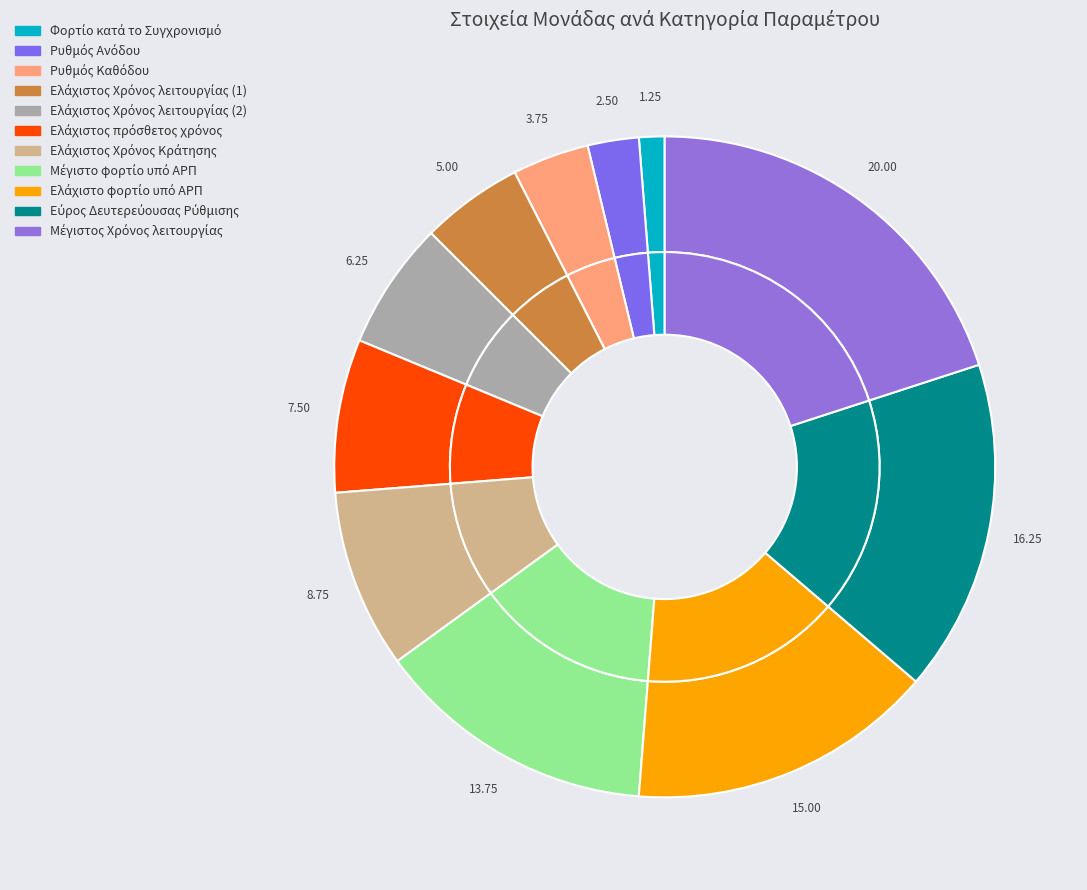

Rank the categories by value from lowest to highest.

Φορτίο κατά το Συγχρονισμό, Ρυθμός Ανόδου, Ρυθμός Καθόδου, Ελάχιστος Χρόνος λειτουργίας (1), Ελάχιστος Χρόνος λειτουργίας (2), Ελάχιστος πρόσθετος χρόνος, Ελάχιστος Χρόνος Κράτησης, Μέγιστο φορτίο υπό ΑΡΠ, Ελάχιστο φορτίο υπό ΑΡΠ, Εύρος Δευτερεύουσας Ρύθμισης, Μέγιστος Χρόνος λειτουργίας